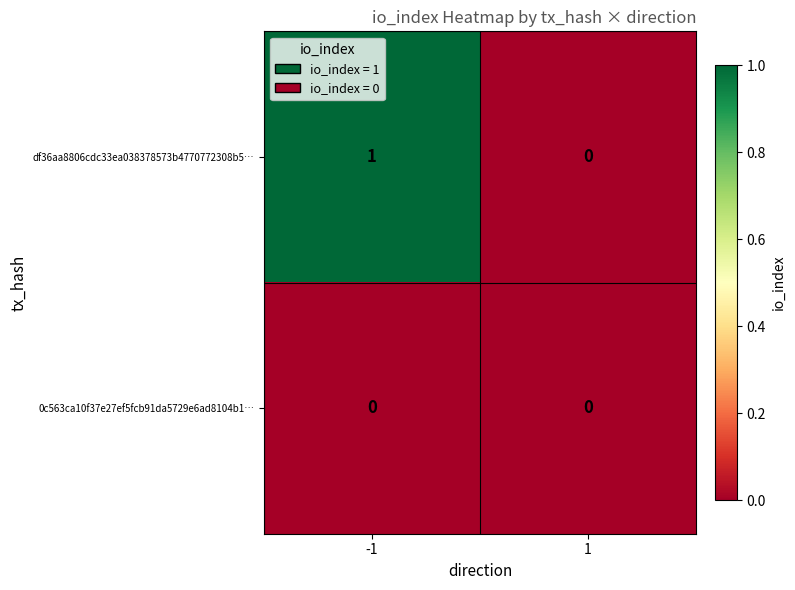

Which label corresponds to the largest value in the chart?

-1